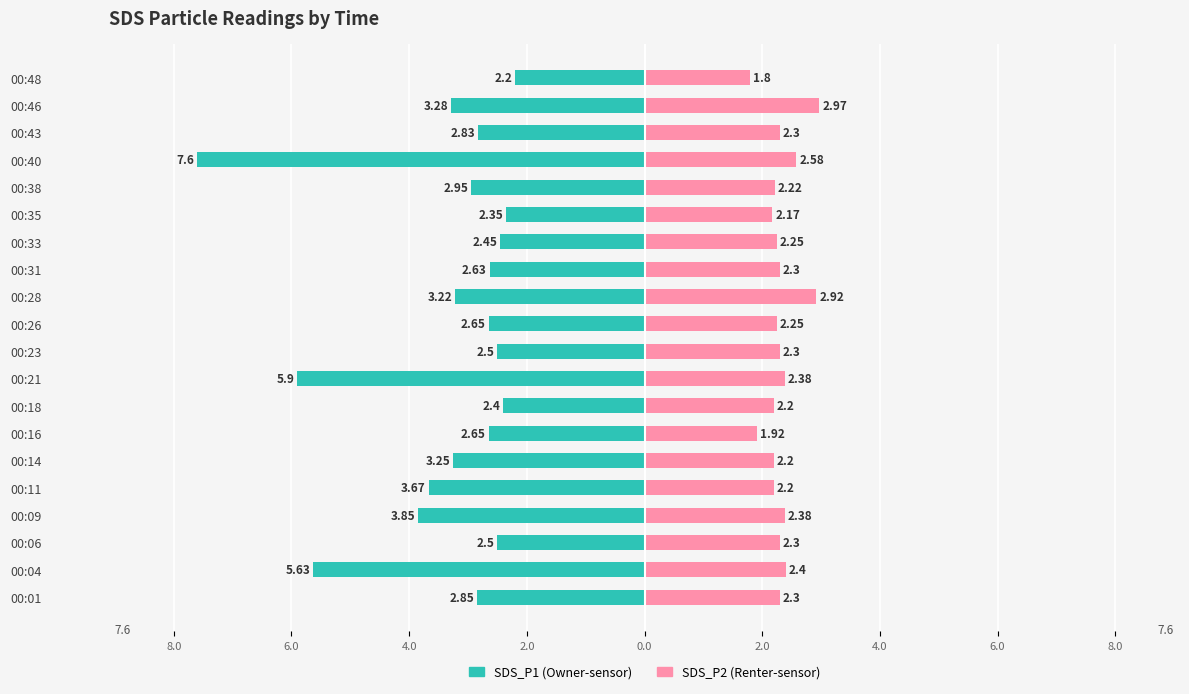

Is it true that SDS_P2 equals 1.5 at 00:09?

False